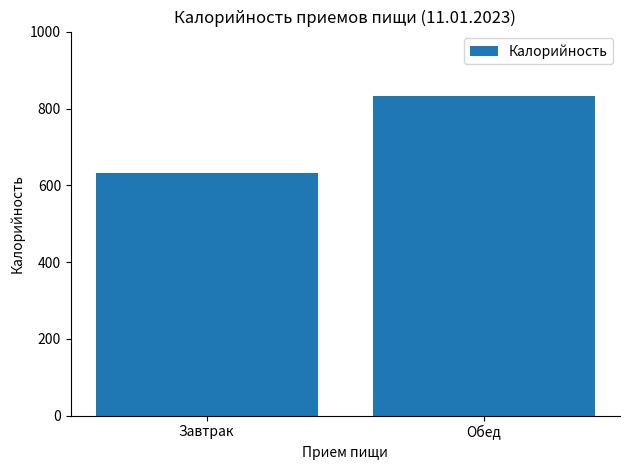

What is the difference between the maximum and minimum values?

201.1